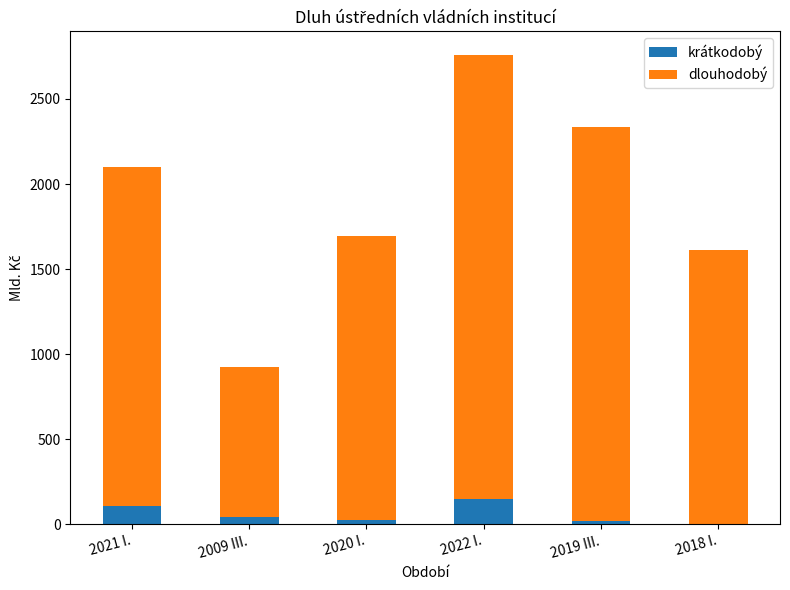

Are the bars grouped side by side (vs. stacked)?

No